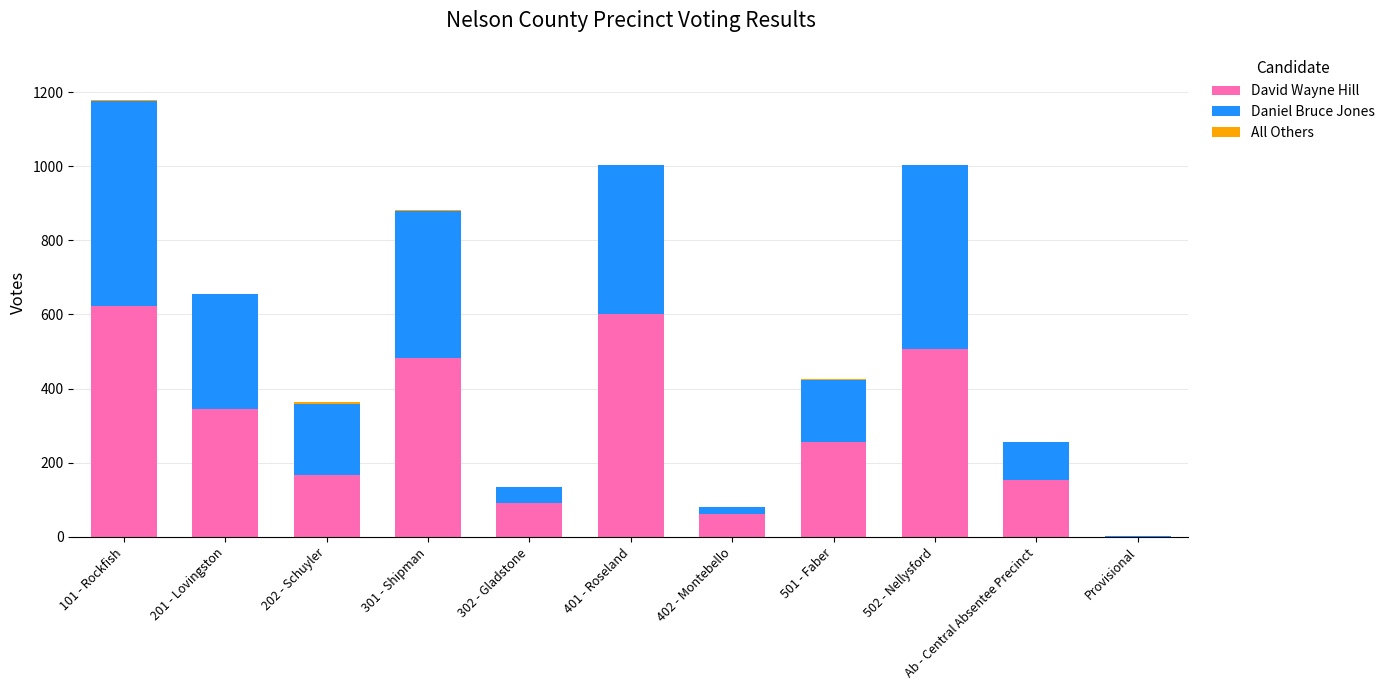

Are the bars horizontal?

No